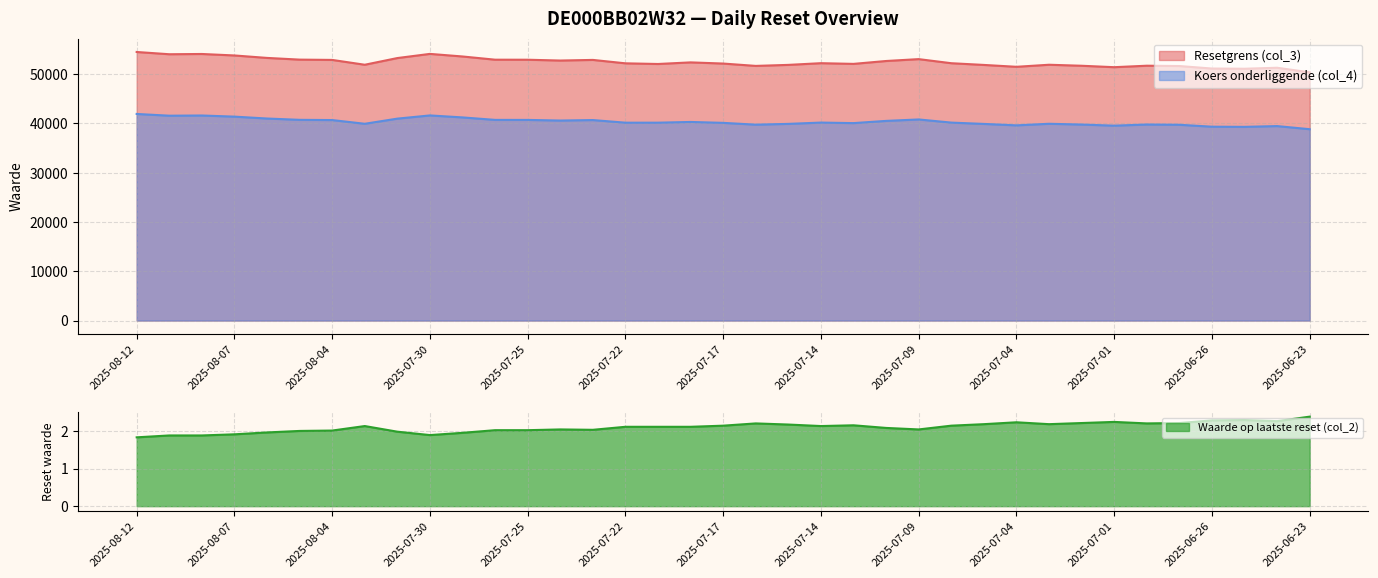

How many interior local peaks does the Koers onderliggende (col_4) series have?

9